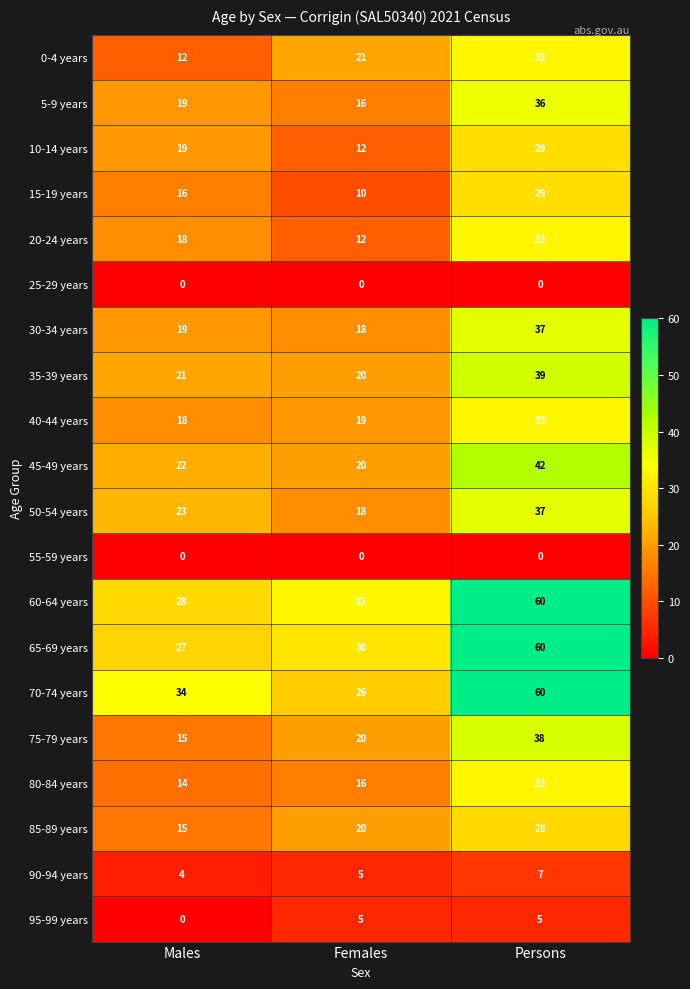

How many data points does each series have?

3